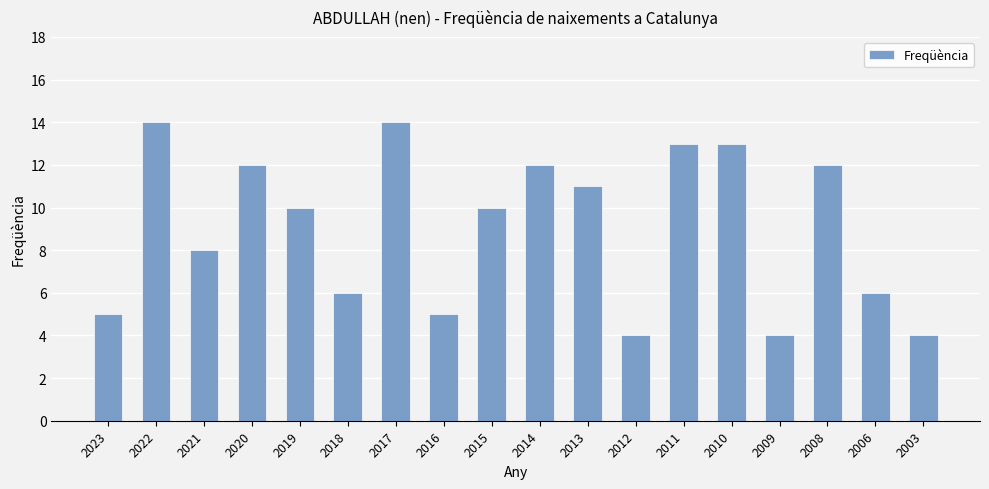

What is the difference between the values at 2022 and 2020?

2